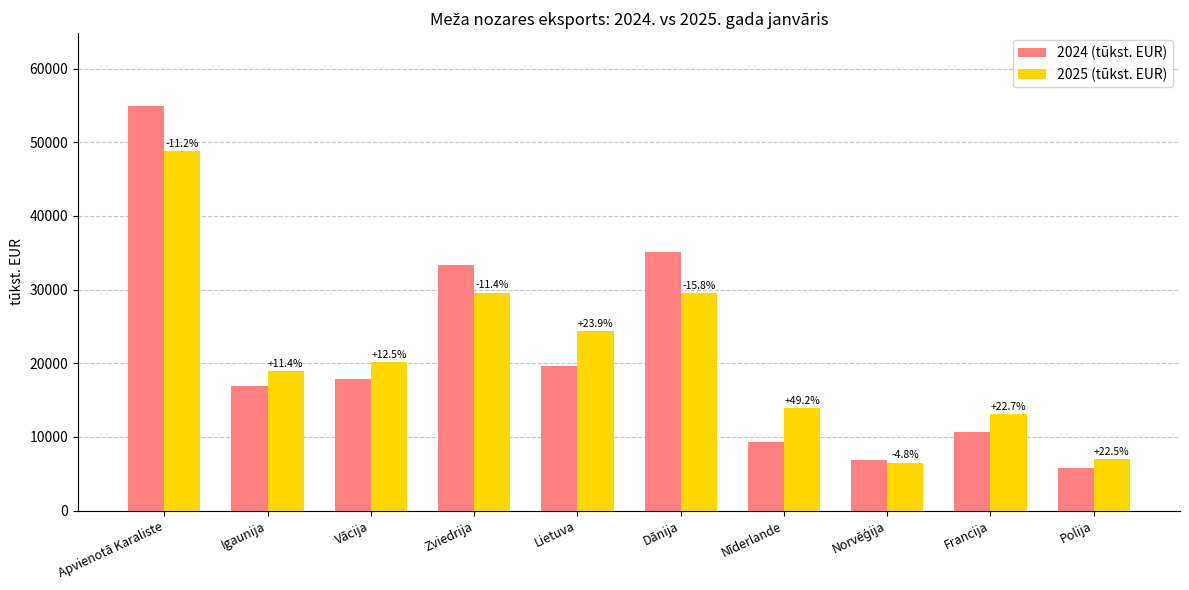

At which category is the sum across all series the highest?

Apvienotā Karaliste